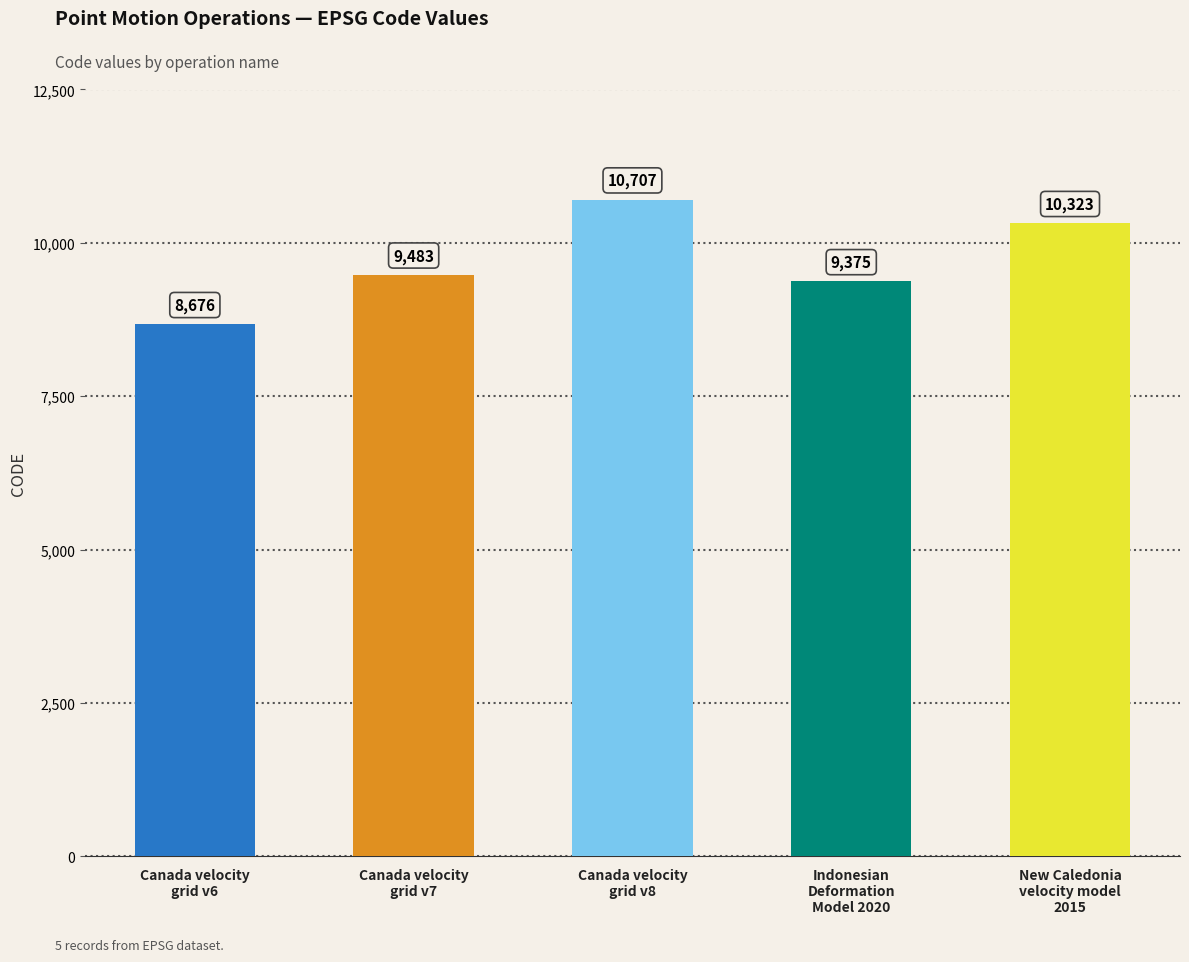

What is the change in value from Canada velocity
grid v6 to Canada velocity
grid v8?

+2031